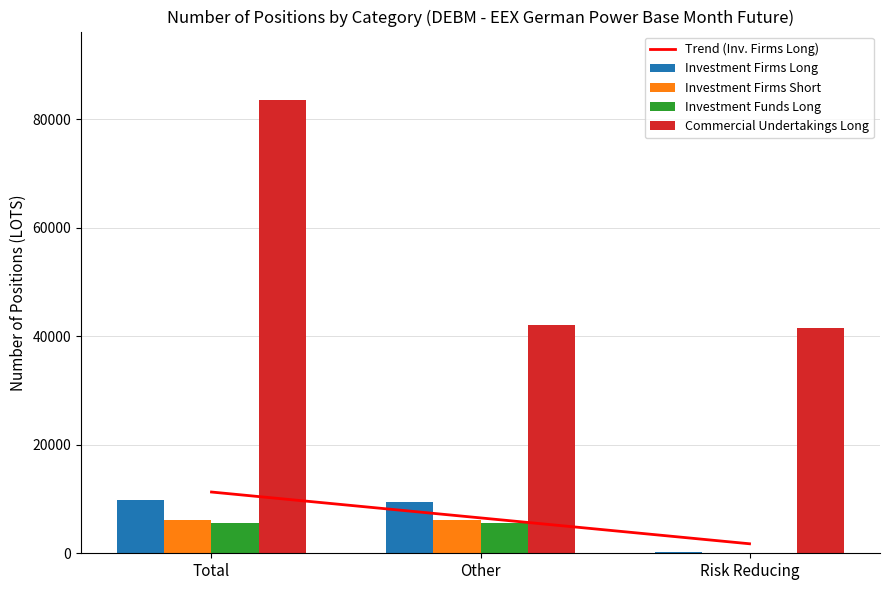

How many data points in Investment Firms Long are above 9543?

2